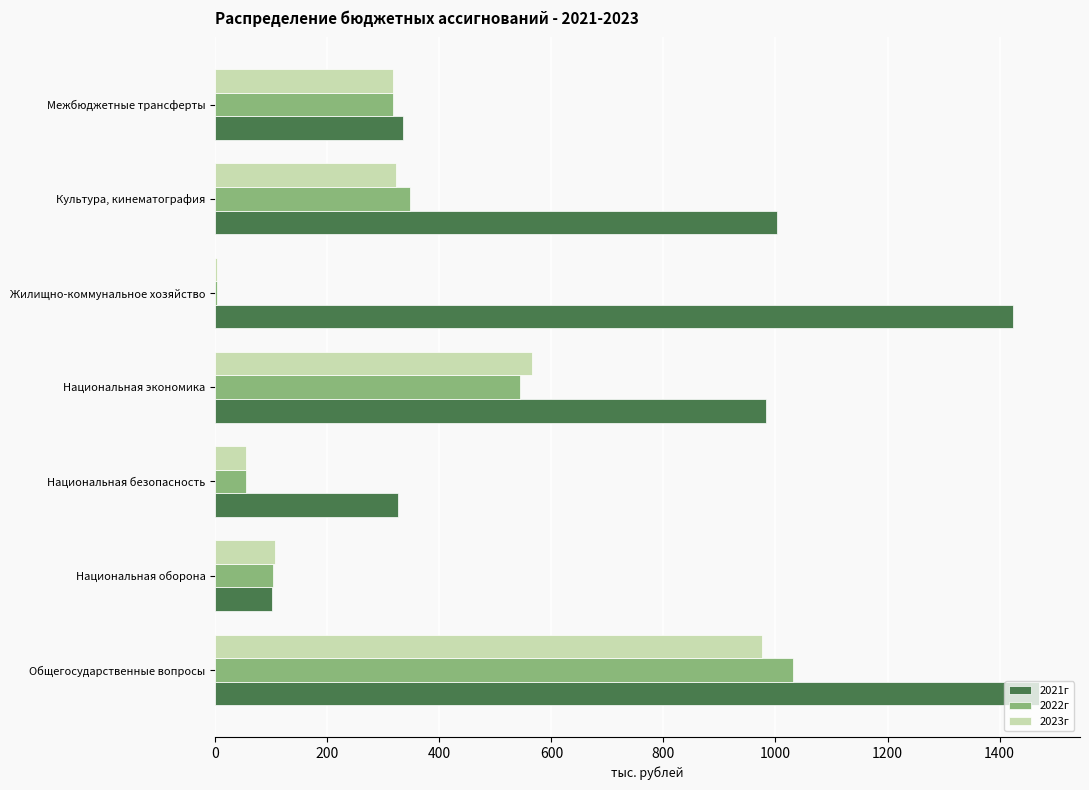

True or false: 2023г has a value of 382.3 at Общегосударственные вопросы.

False